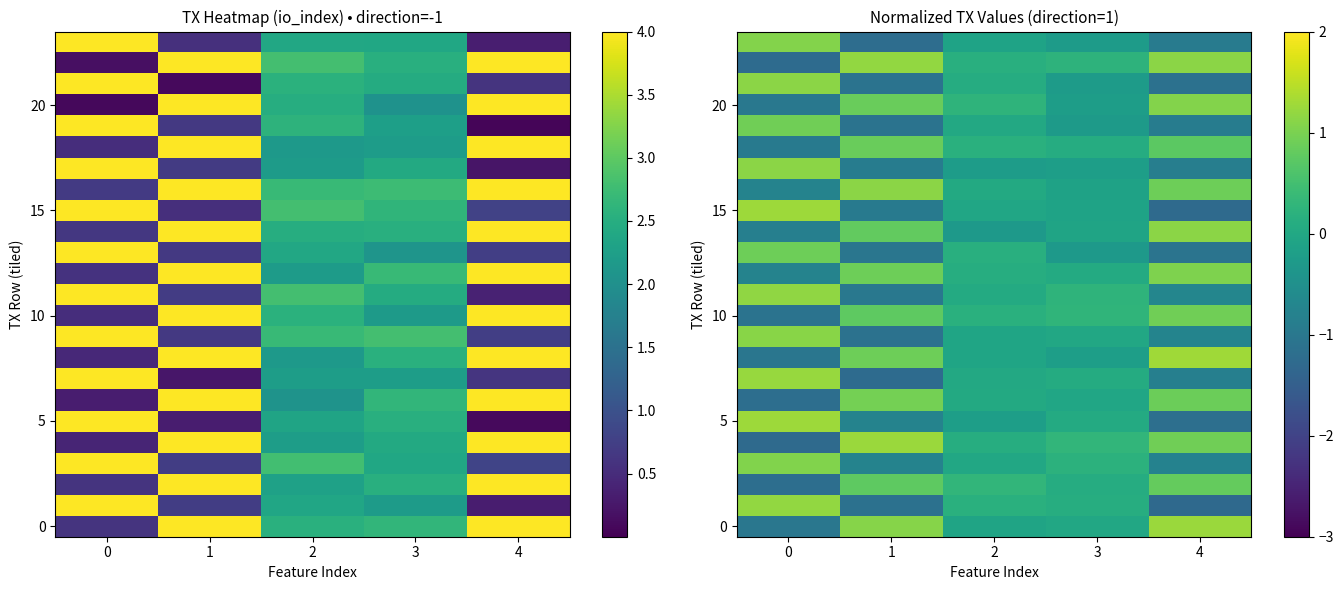

Which series has the largest range (max minus min)?

row_15